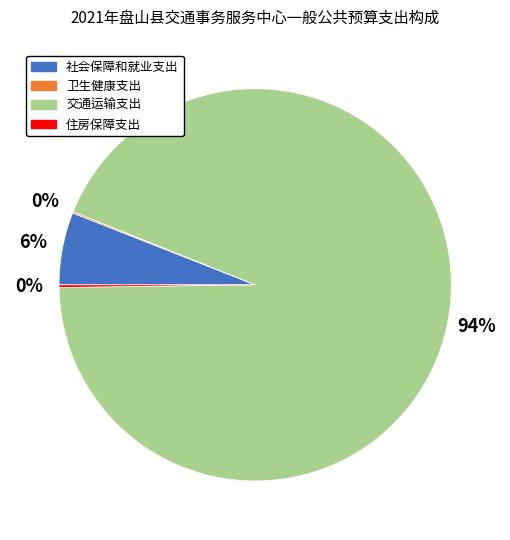

Which slice represents more than half of the pie?

交通运输支出